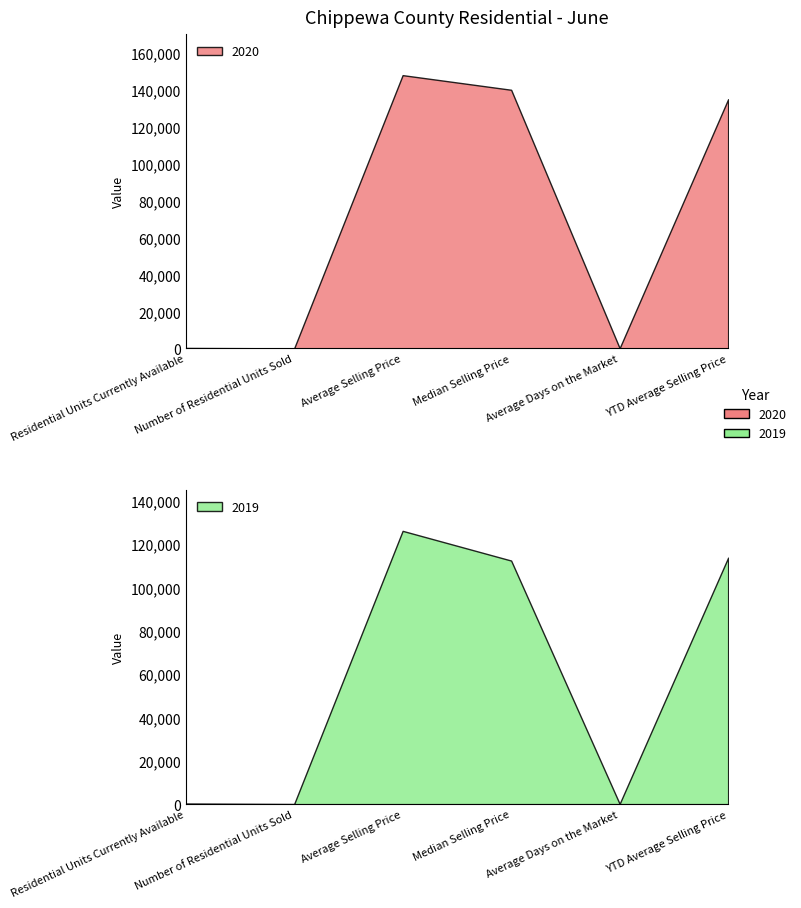

What is the lowest value of the 2019 series?

49